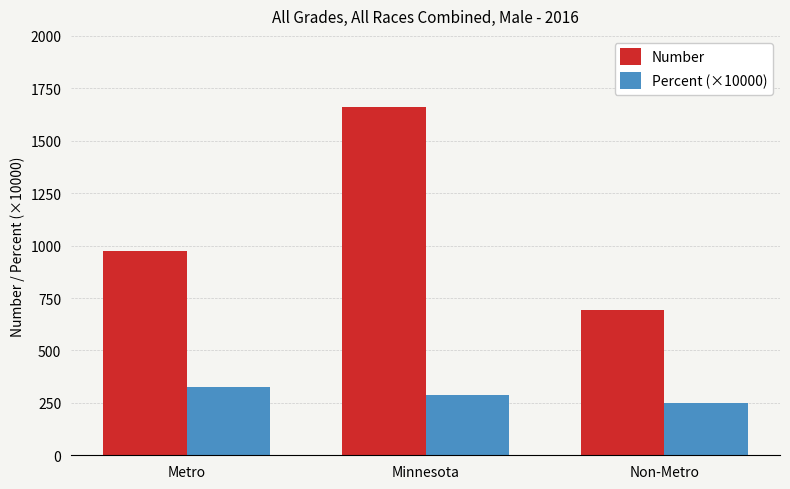

Count the number of categories in the chart.

3